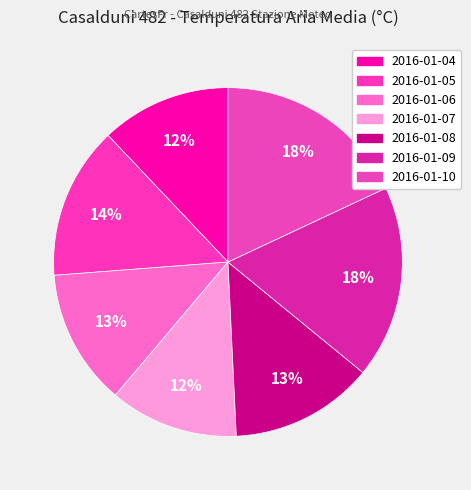

Combined, do 2016-01-09 and 2016-01-06 account for over 50%?

No